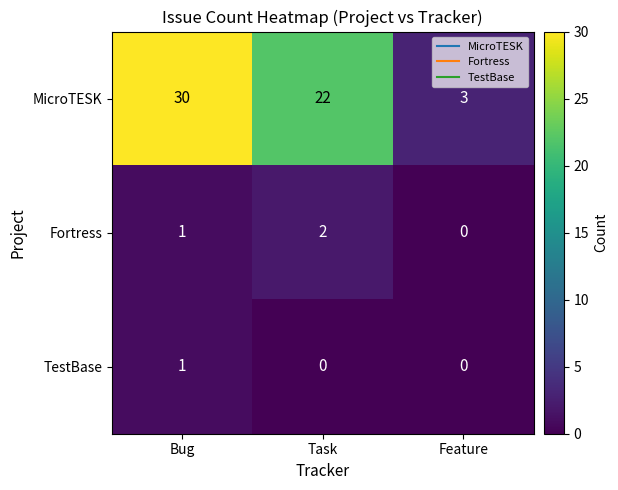

How many data points does each series have?

3